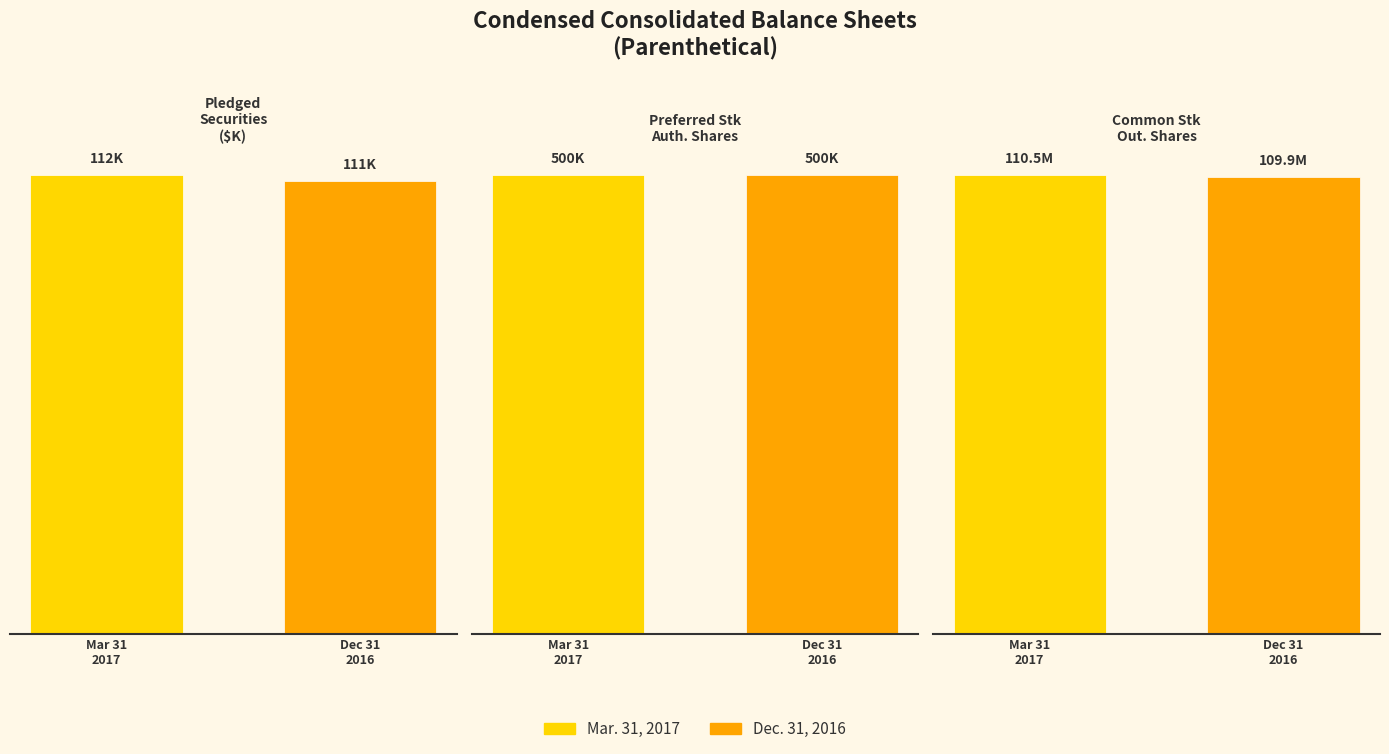

How many groups of bars are there?

3